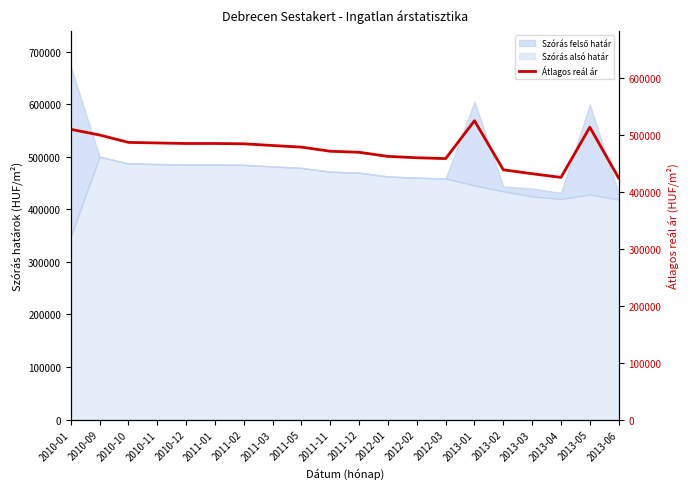

Which has a higher value, 2010-11 or 2013-02?

2010-11